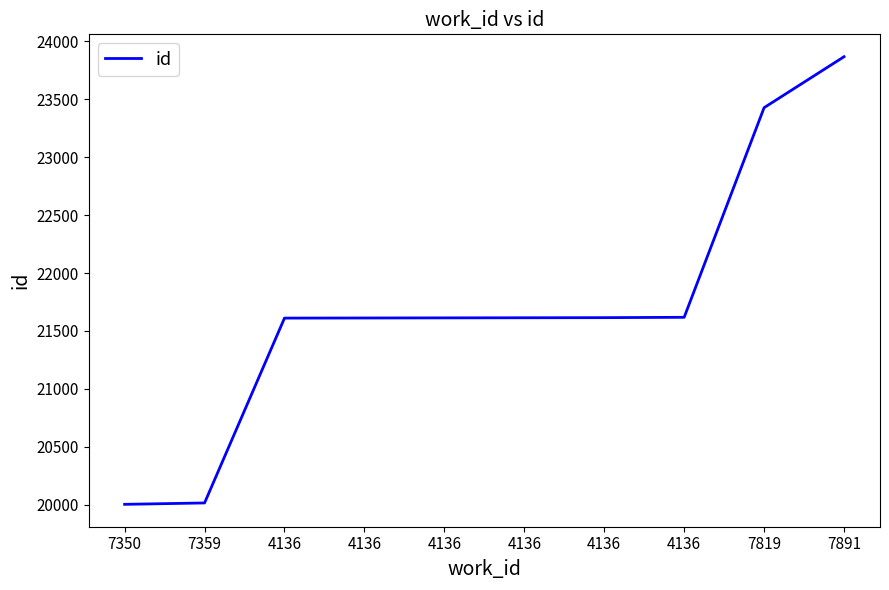

Which has a higher value, 7819 or 4136?

7819